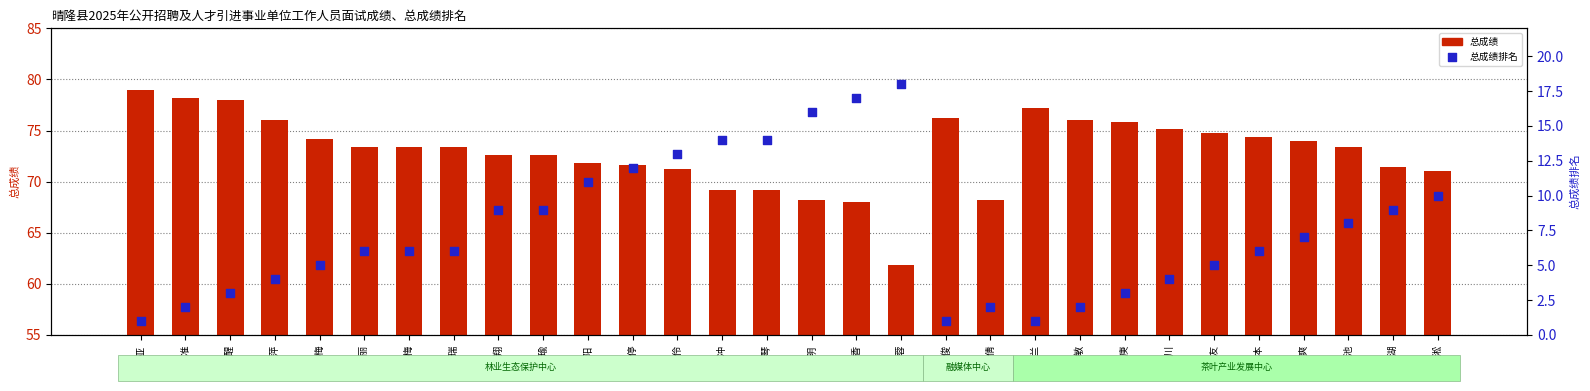

At which category is the sum across all series the highest?

杨昌香